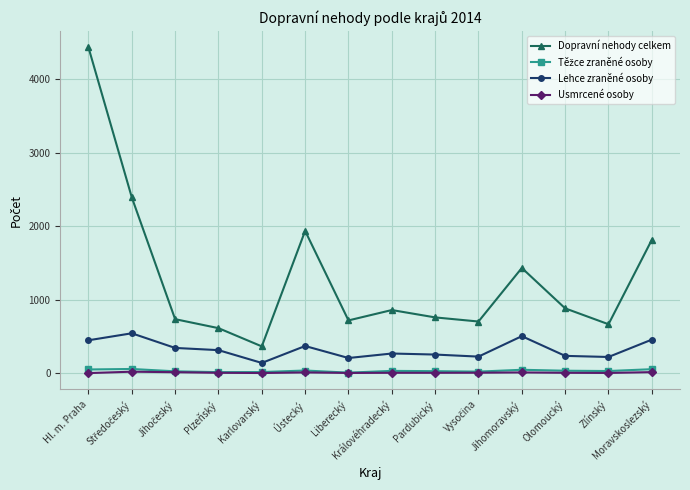

The value of Dopravní nehody celkem at Moravskoslezský is 1111. True or false?

False